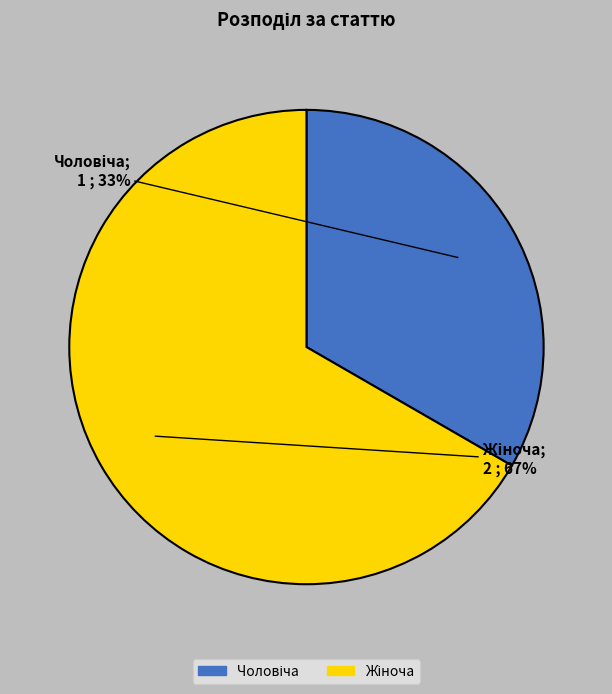

Is there a majority slice in this chart?

Yes